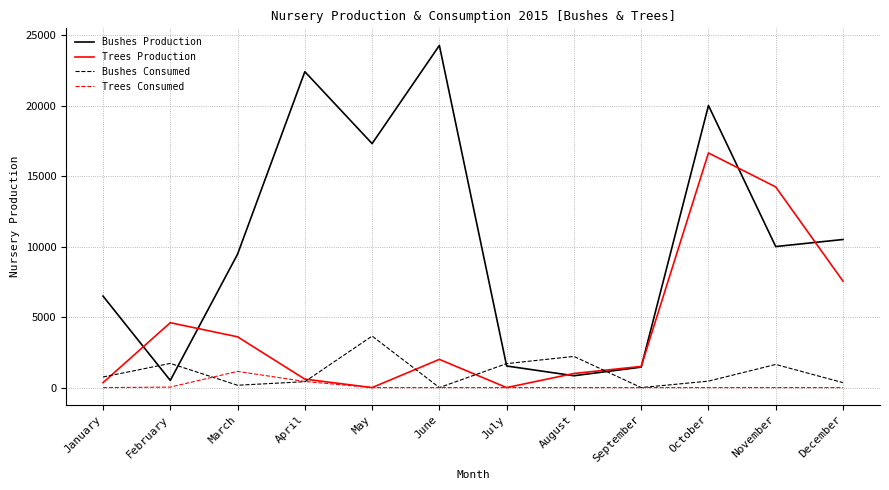

Where is the first local minimum for Bushes Consumed?

March